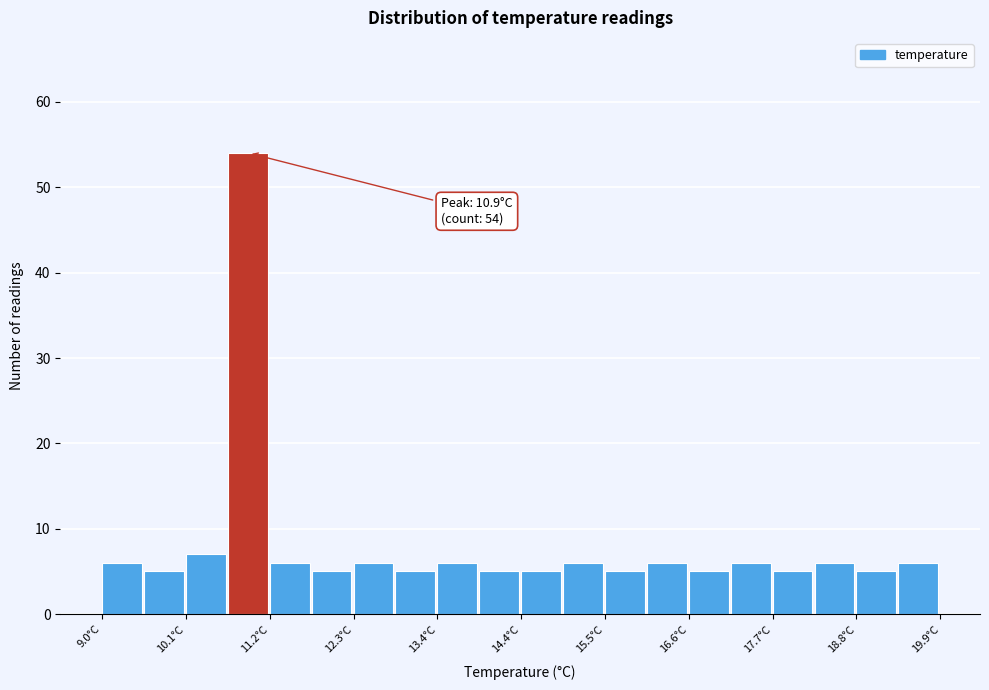

Read against the x-axis, roughly where is the centre of the tallest bar?

10.8